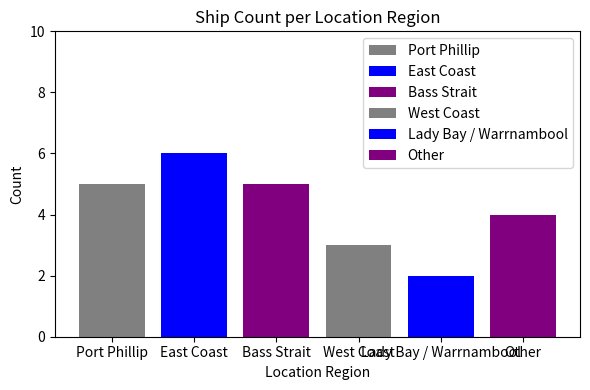

Reading left to right, what are all the values shown in this chart?

Port Phillip=5	East Coast=6	Bass Strait=5	West Coast=3	Lady Bay / Warrnambool=2	Other=4